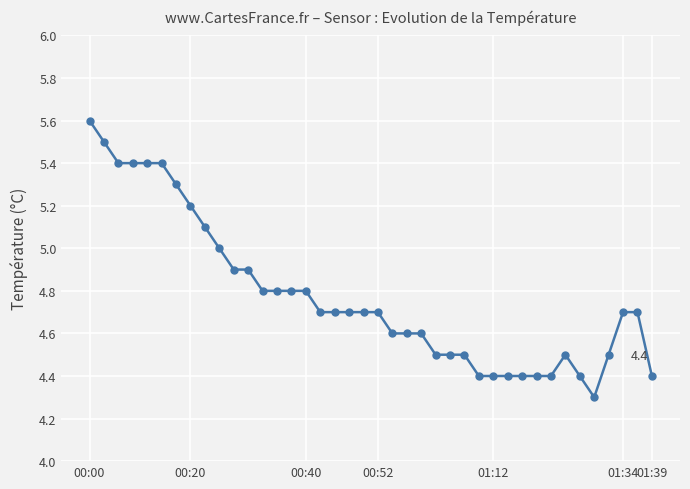

What is the sum of all values?

191.0